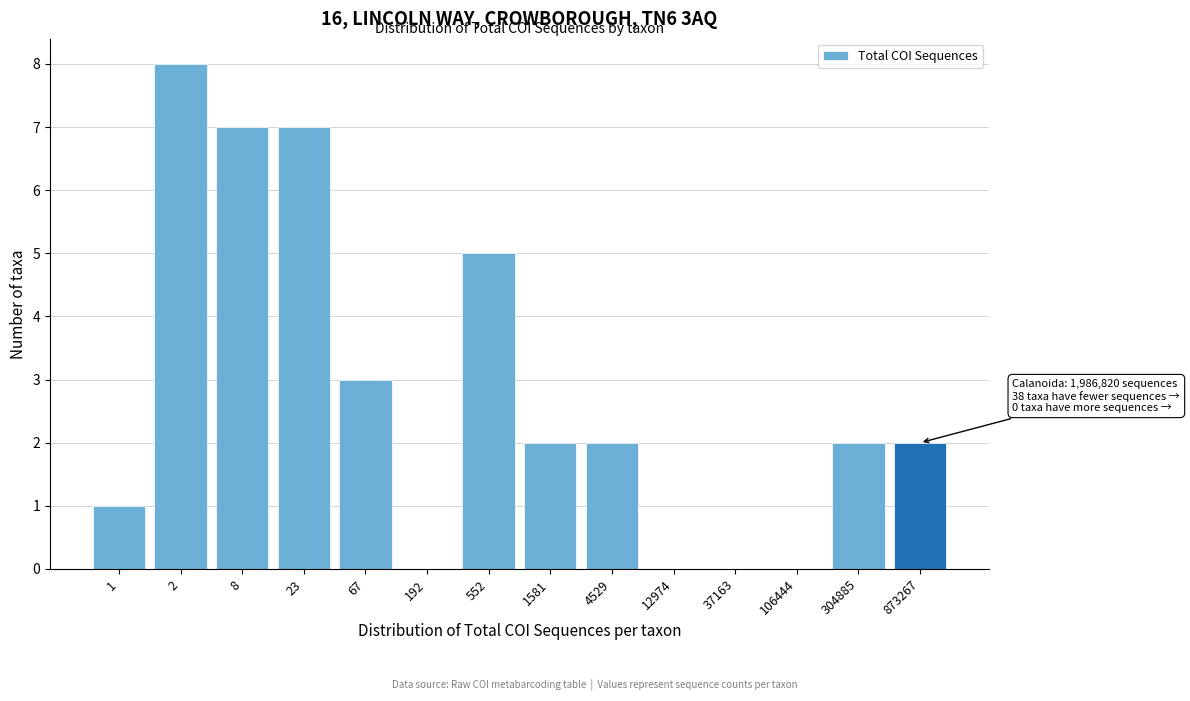

Reading left to right, list all the values displayed in this chart.

1=1	2=8	8=7	23=7	67=3	192=0	552=5	1581=2	4529=2	12974=0	37163=0	106444=0	304885=2	873267=2